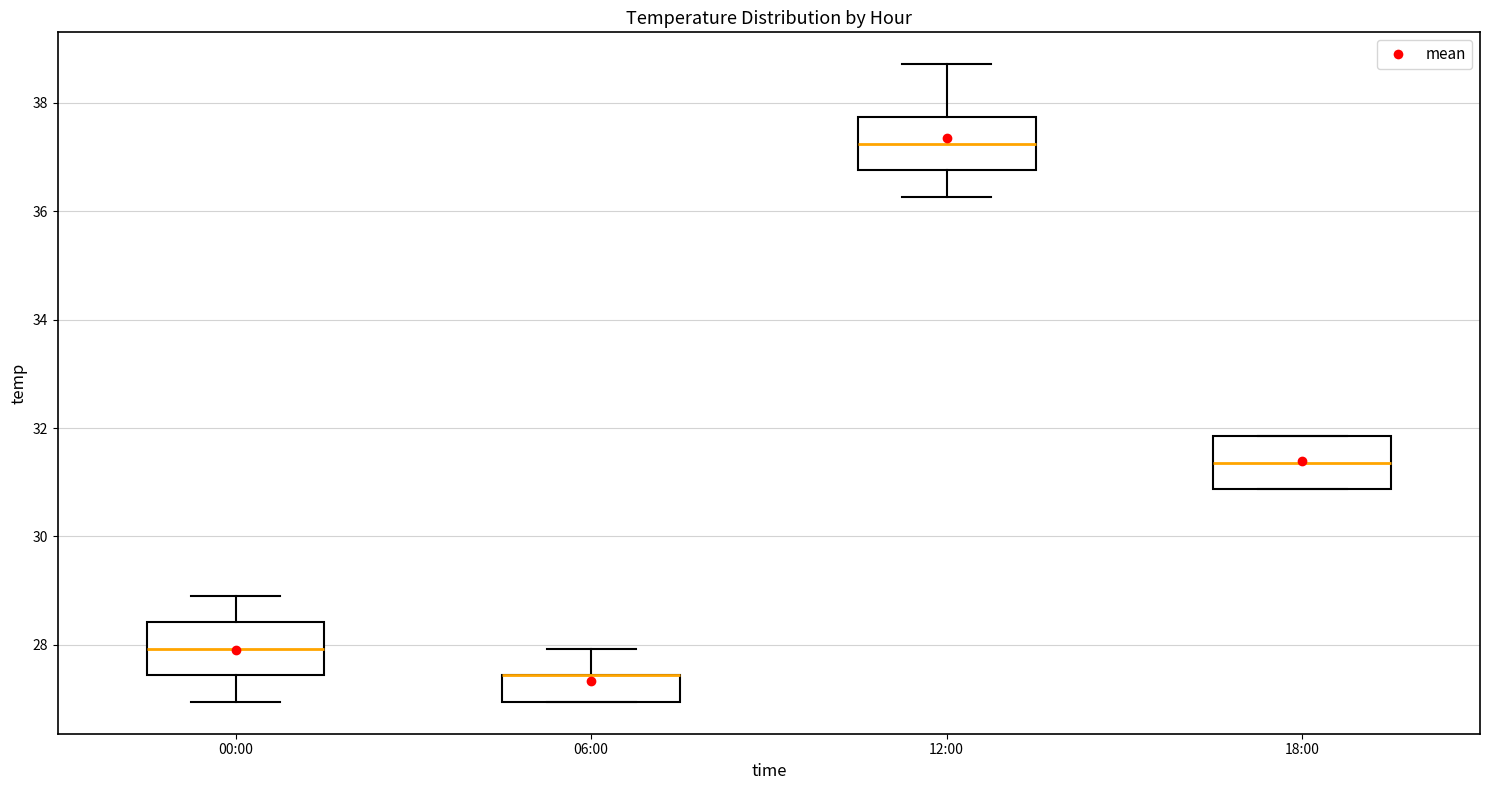

Reading left to right, read every box against the y-axis: the position of its median line, the range the box covers, and the ends of its whiskers. The values are not printed on the chart, so give them approximately, as read against the axis.

00:00: median 28.0, box 27.4 to 28.4, whiskers 27.0 to 29.0
06:00: median 27.4 (drawn on the box's upper edge), box 27.0 to 27.4, whiskers 27.0 to 28.0
12:00: median 37.2, box 36.8 to 37.8, whiskers 36.2 to 38.8
18:00: median 31.4, box 30.8 to 31.8, whiskers 30.8 to 31.8